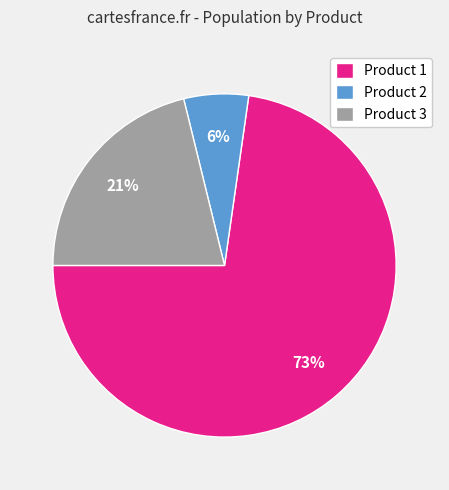

Which slice is the smallest?

Product 2